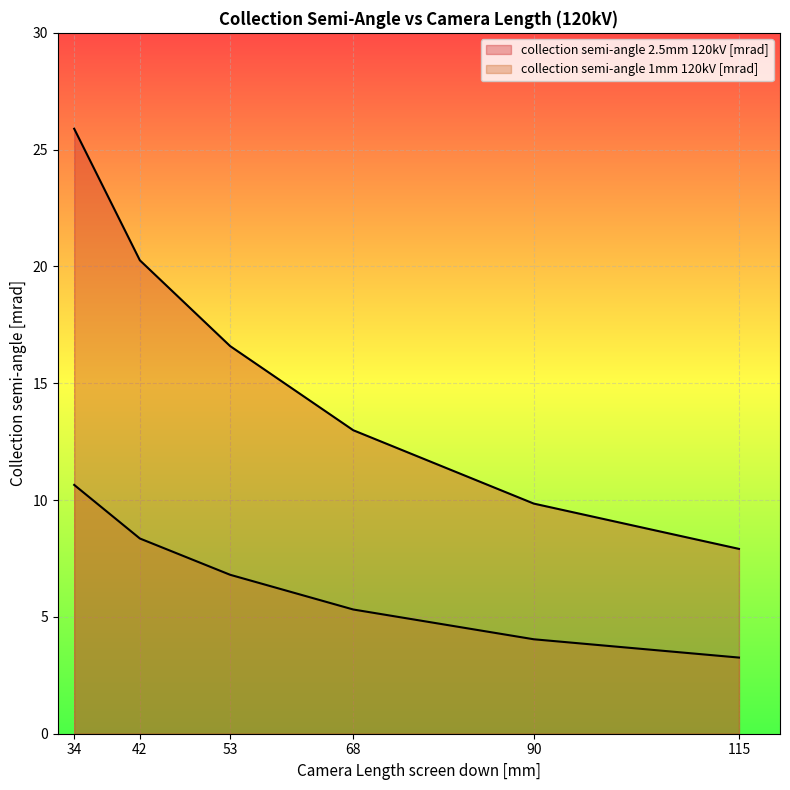

Where does the collection semi-angle 2.5mm 120kV [mrad] series first go above 16?

34